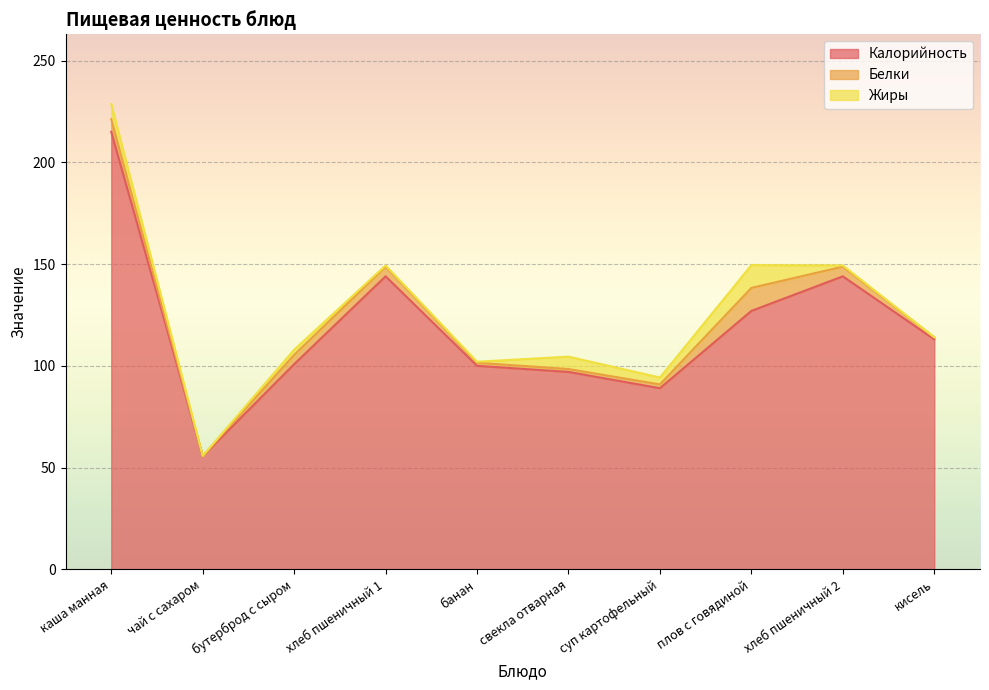

List the series in order of their peak value, lowest first.

Жиры, Белки, Калорийность